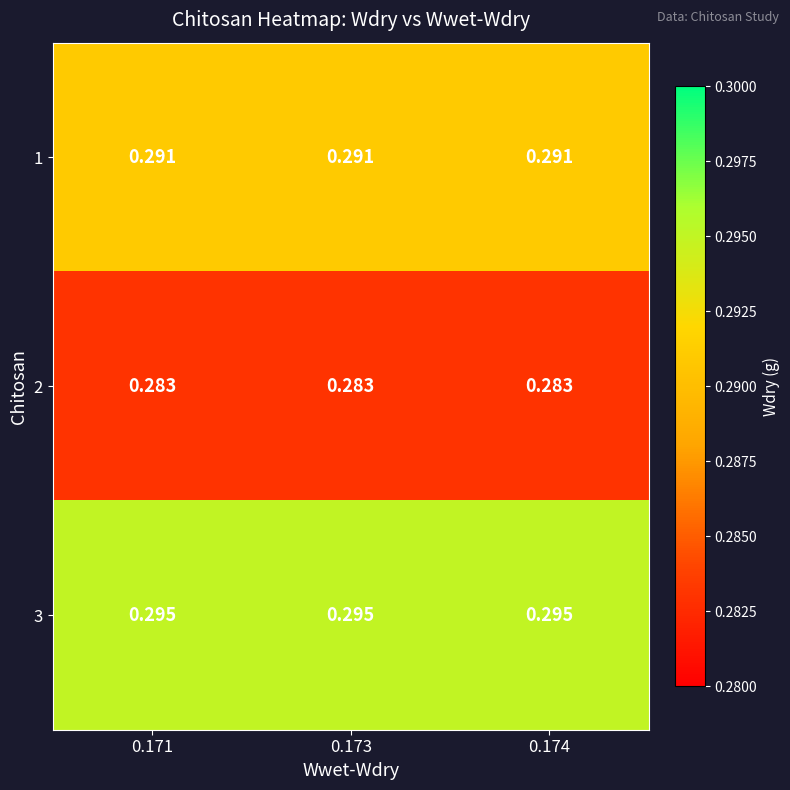

Is the value of 1 at 0.171 greater than the value of 2 at 0.171?

Yes